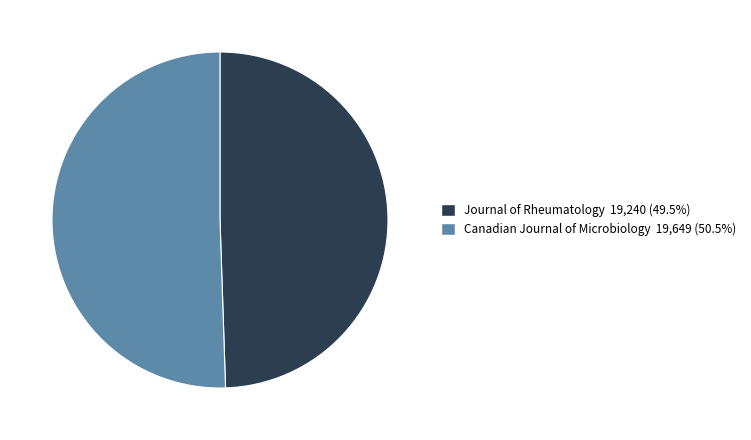

Which category has the smallest portion of the pie?

Journal of Rheumatology